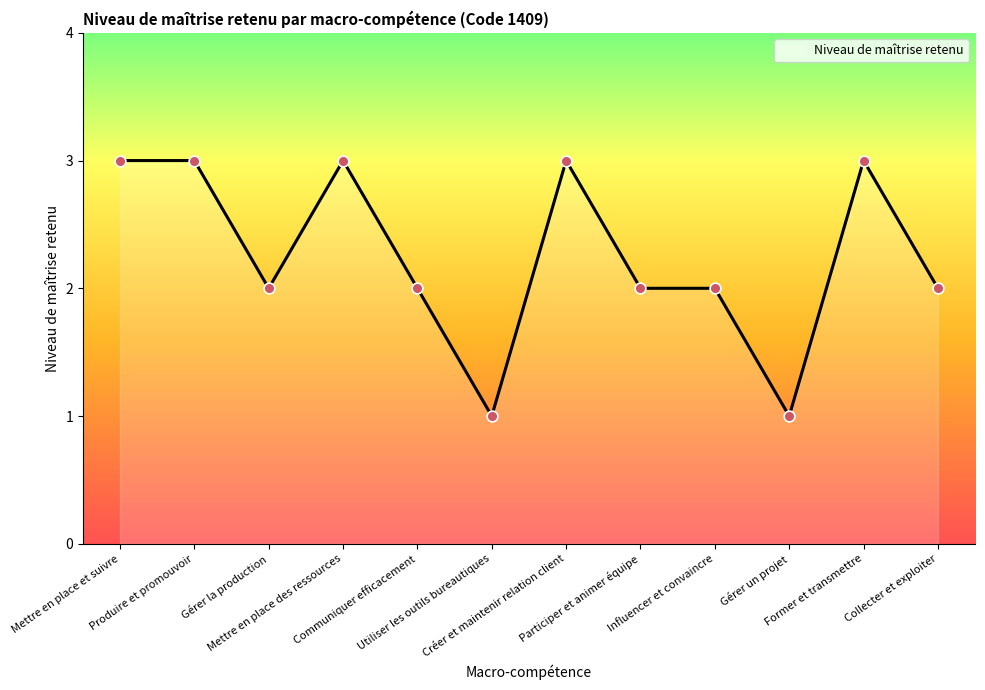

What is the change in value from Utiliser les outils bureautiques to Influencer et convaincre?

+1